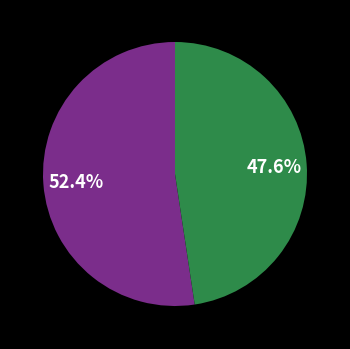

Is there a majority slice in this chart?

Yes